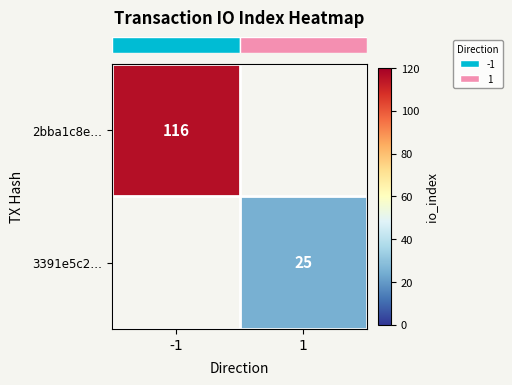

How many positive values does the row_1 series have?

1